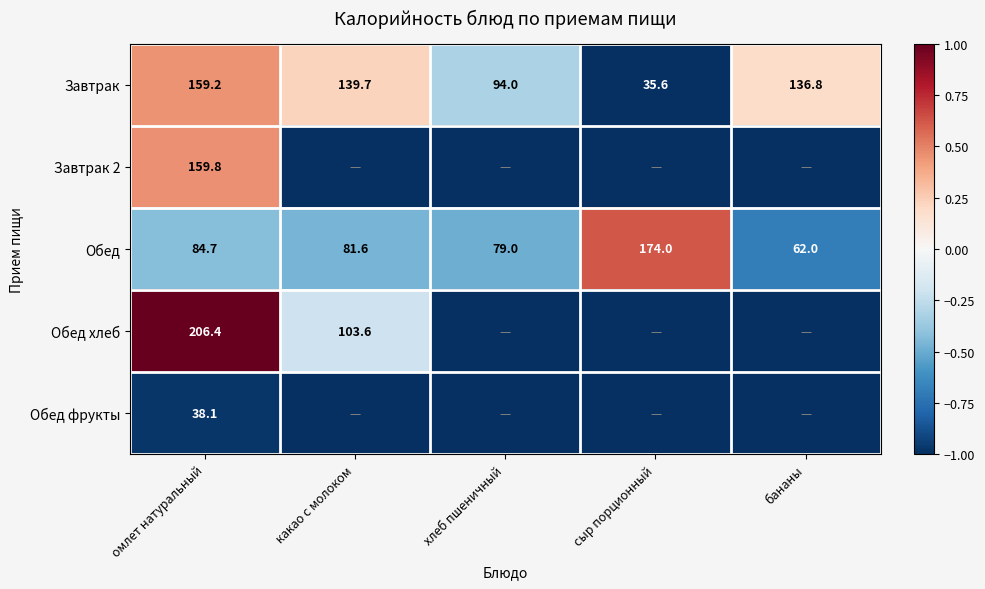

At which label is Завтрак closest to 97?

хлеб пшеничный